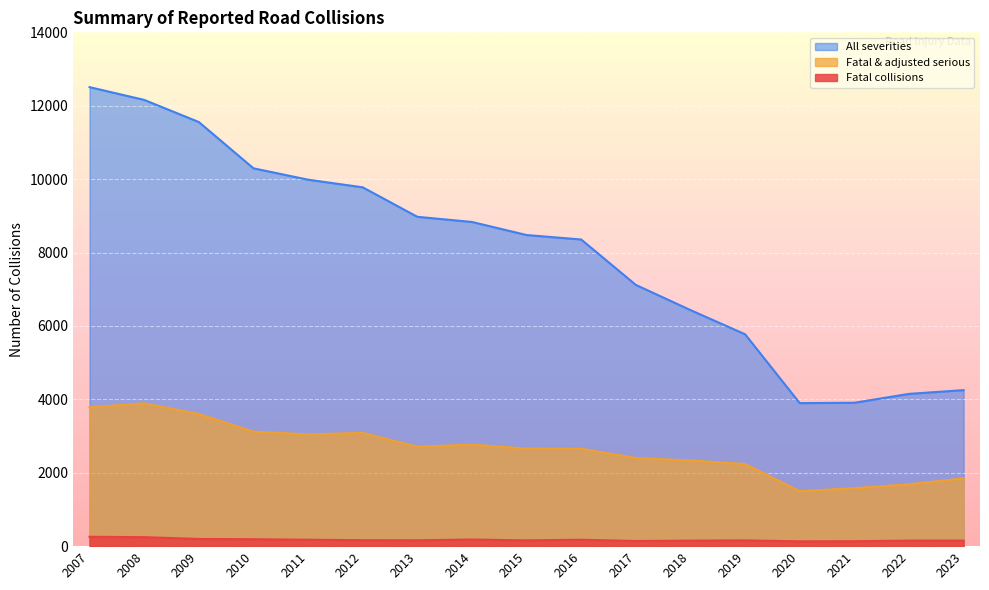

What is the difference between the All severities values at 2009 and 2017?

4438